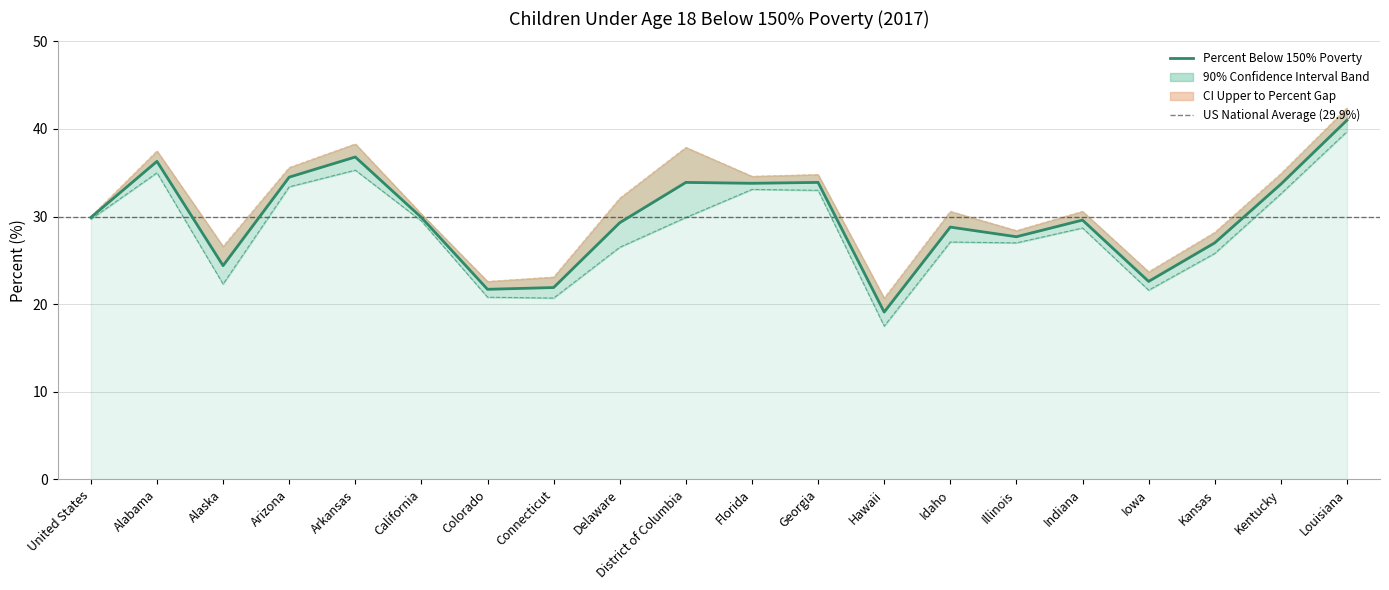

The value of CI Upper Bound at California is 30.3. True or false?

True